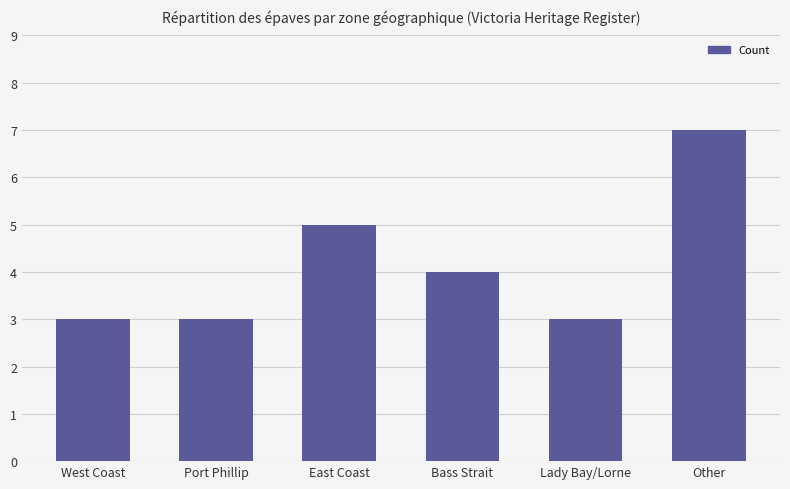

The value at Lady Bay/Lorne is 3. True or false?

True